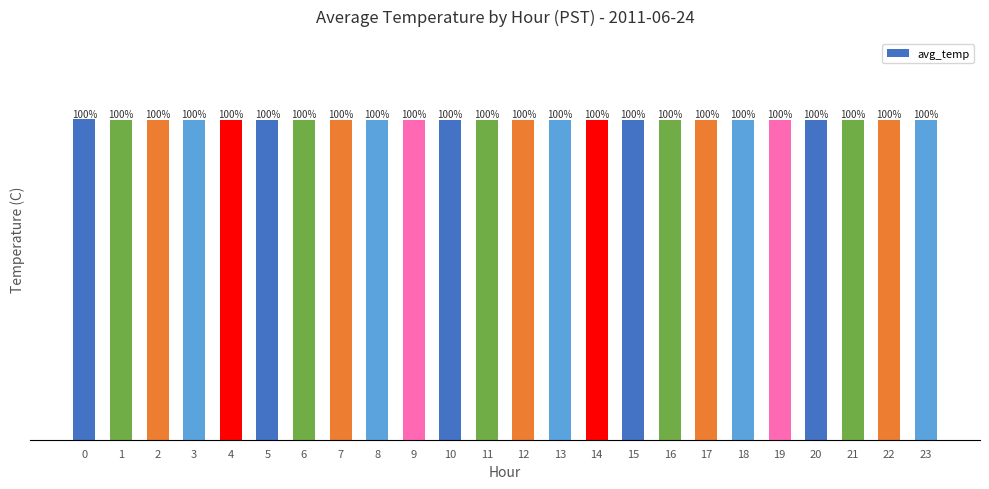

Reading right to left, transcribe all the data shown in this chart.

23=12.9	22=12.9	21=12.9	20=12.9	19=12.9	18=12.9	17=12.9	16=12.9	15=12.9	14=12.9	13=12.9	12=12.9	11=12.9	10=12.9	9=12.9	8=12.9	7=12.9	6=12.9	5=12.9	4=12.9	3=12.9	2=12.9	1=12.9	0=12.9